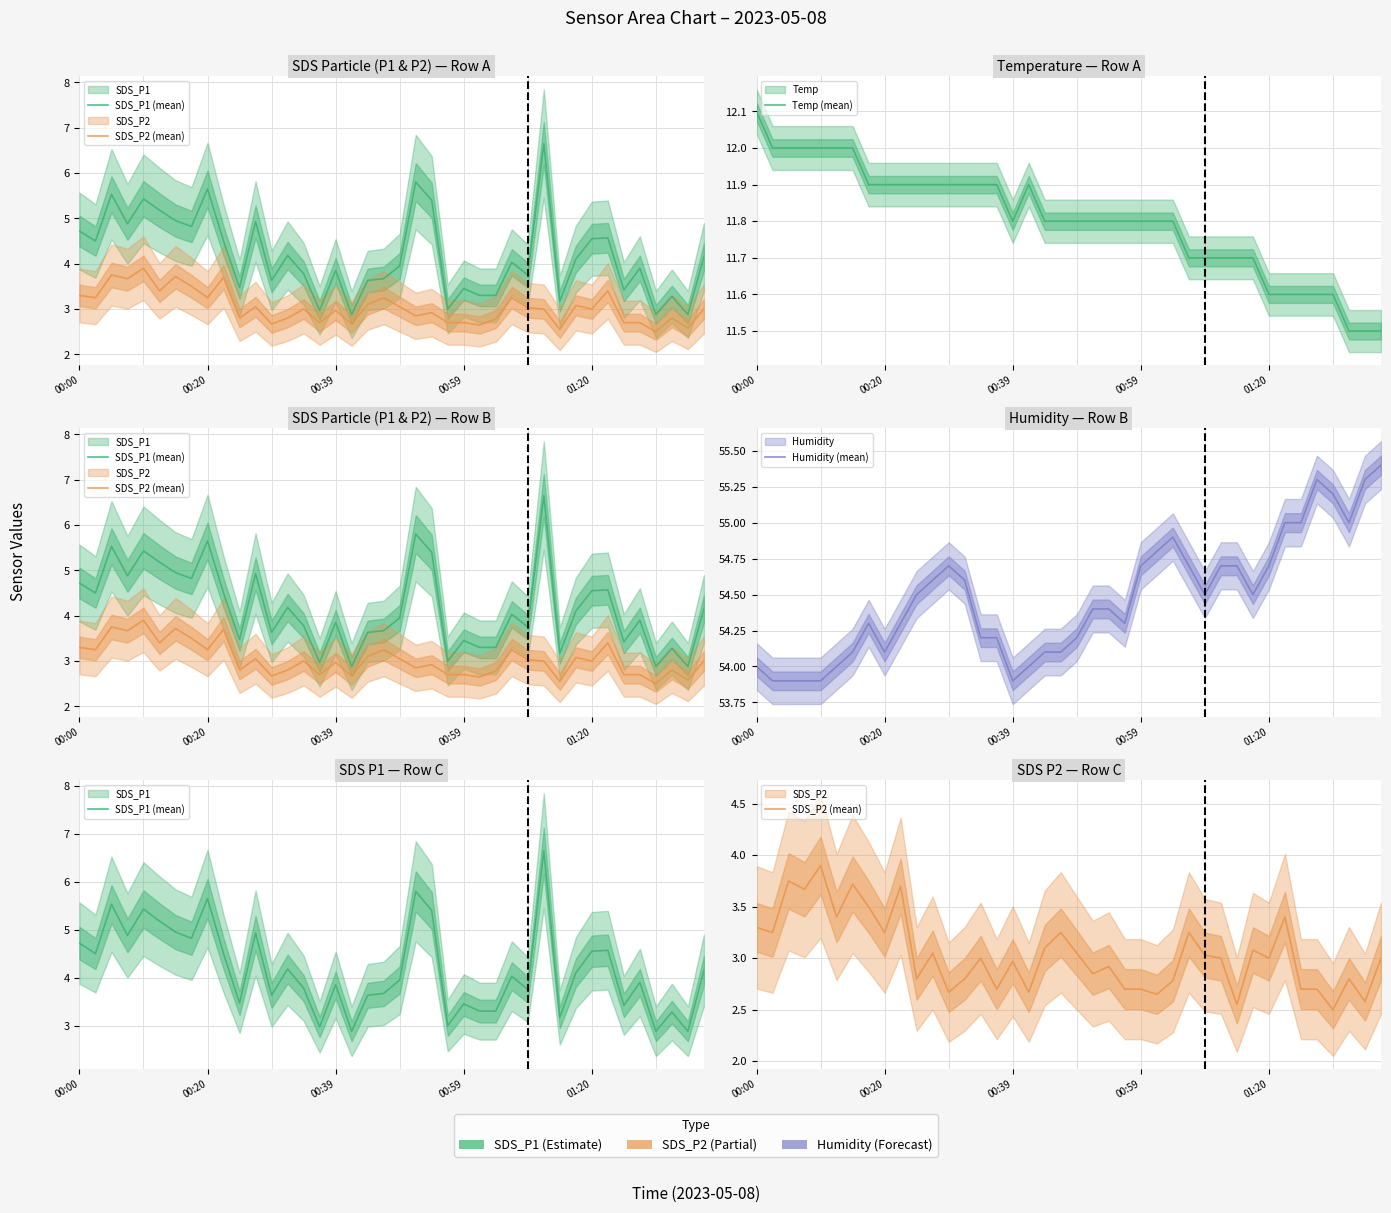

Which series has the largest range (max minus min)?

SDS_P1 (mean)